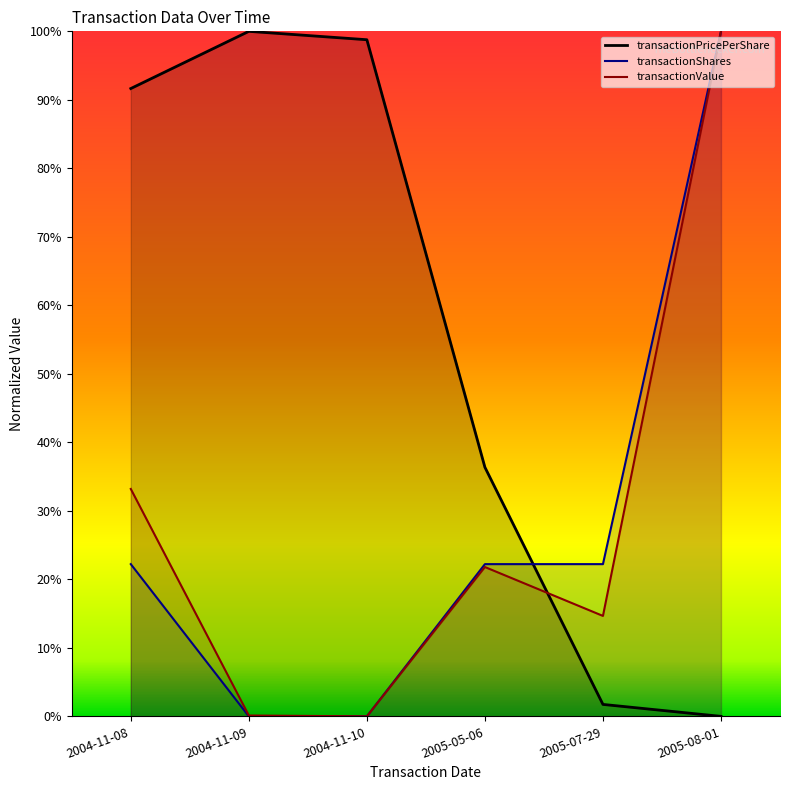

Rank the categories by transactionValue value from highest to lowest.

2005-08-01, 2004-11-08, 2005-05-06, 2005-07-29, 2004-11-09, 2004-11-10